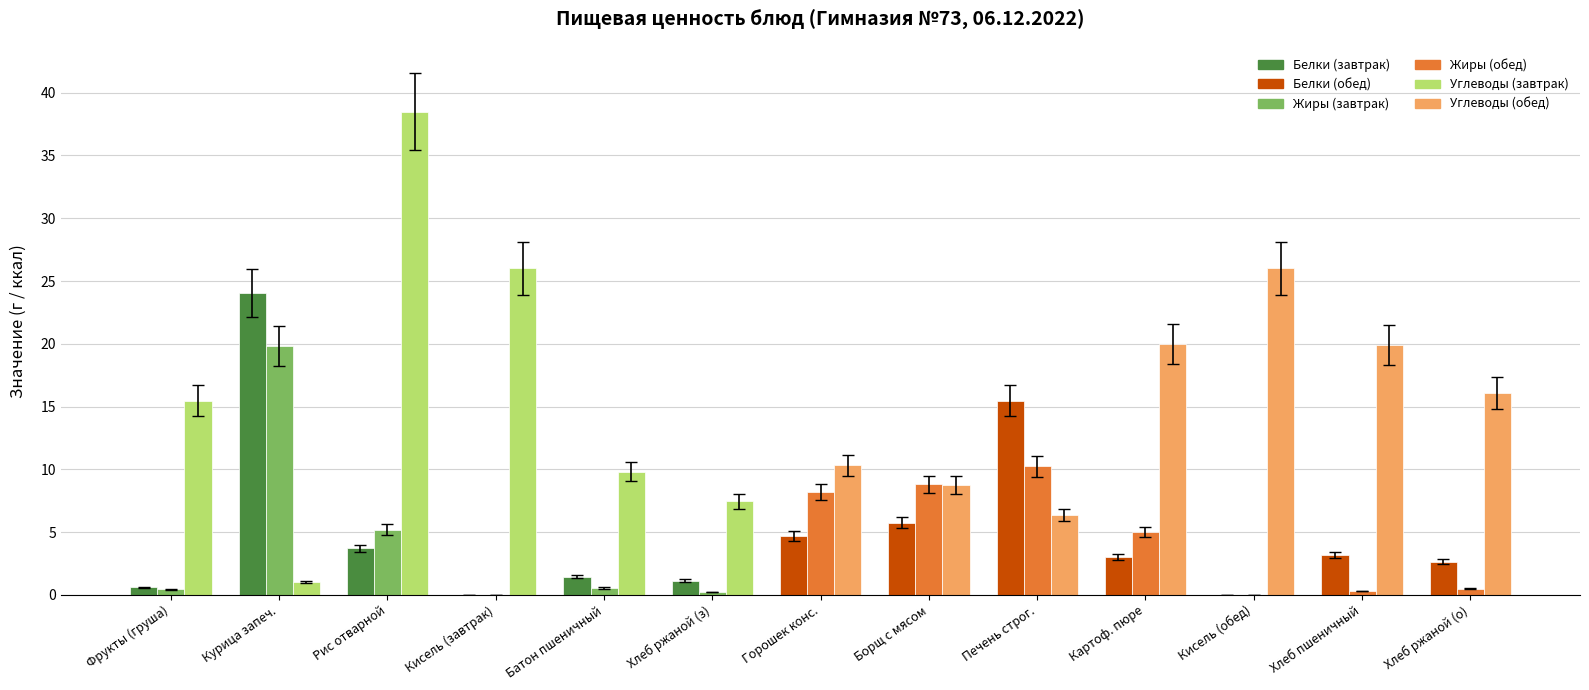

What is the spread (max minus min) of values at Батон пшеничный?

9.3